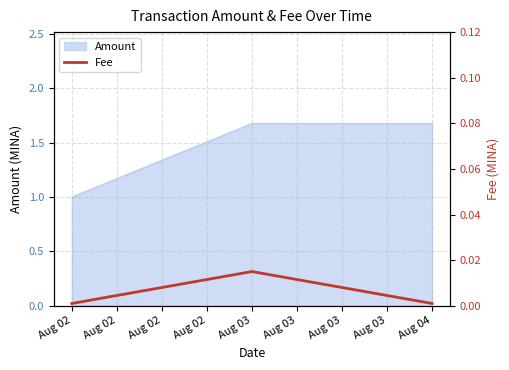

The value of Amount at Aug 03 is 1.7. True or false?

True